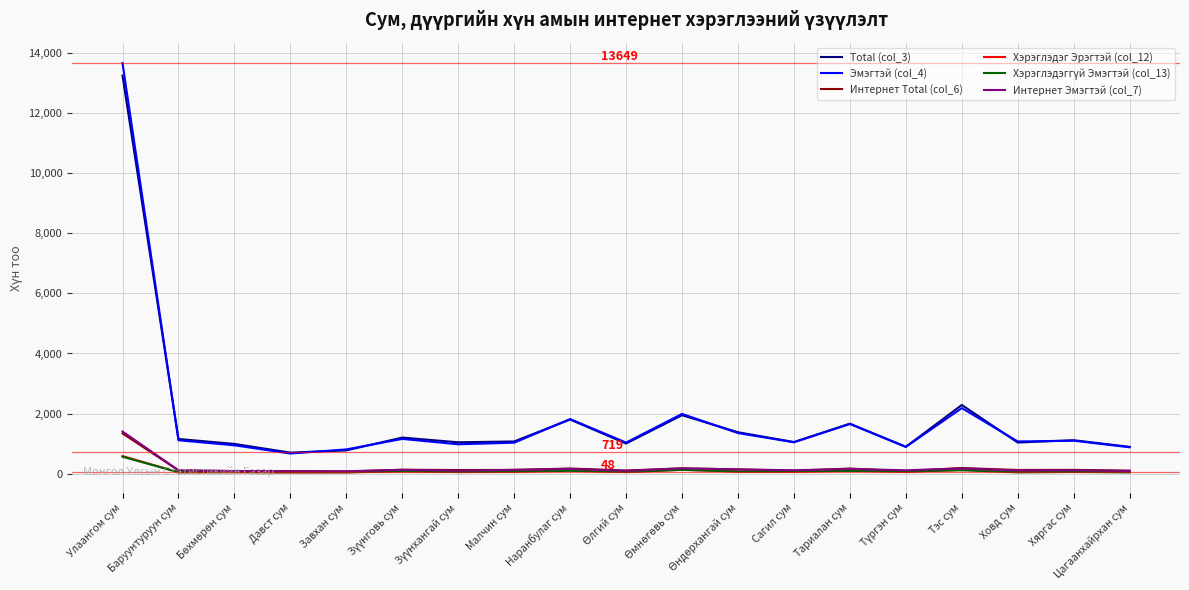

In Total (col_3), how many points are lower than both neighbors (excluding endpoints)?

6